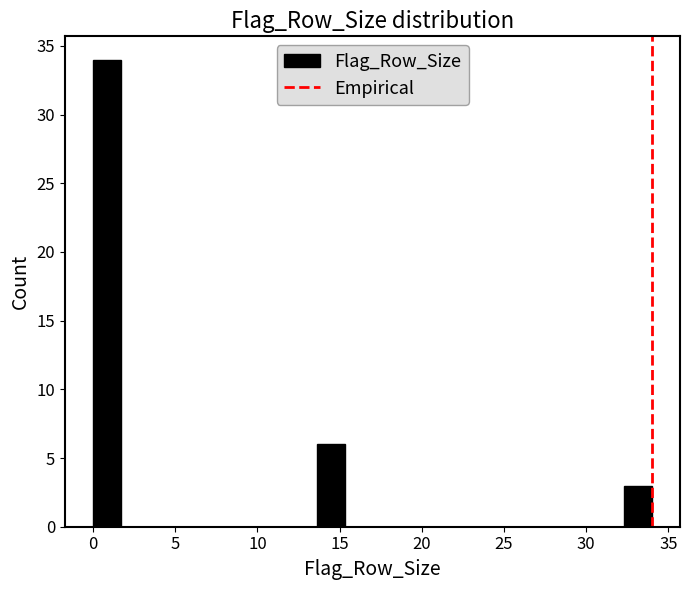

Around what value on the x-axis is the tallest bar? Give the approximate position of its centre, as read against the axis.

1.0